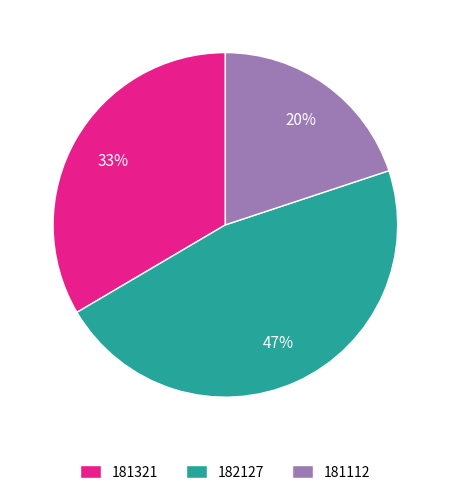

To the nearest percent, what is the combined percentage of 181321 and 181112?

53%